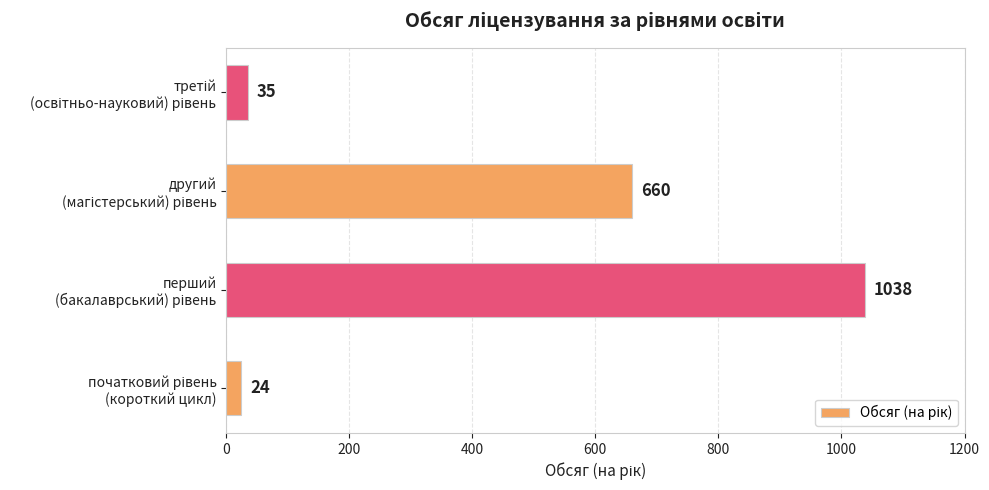

How many series are shown in this chart?

1